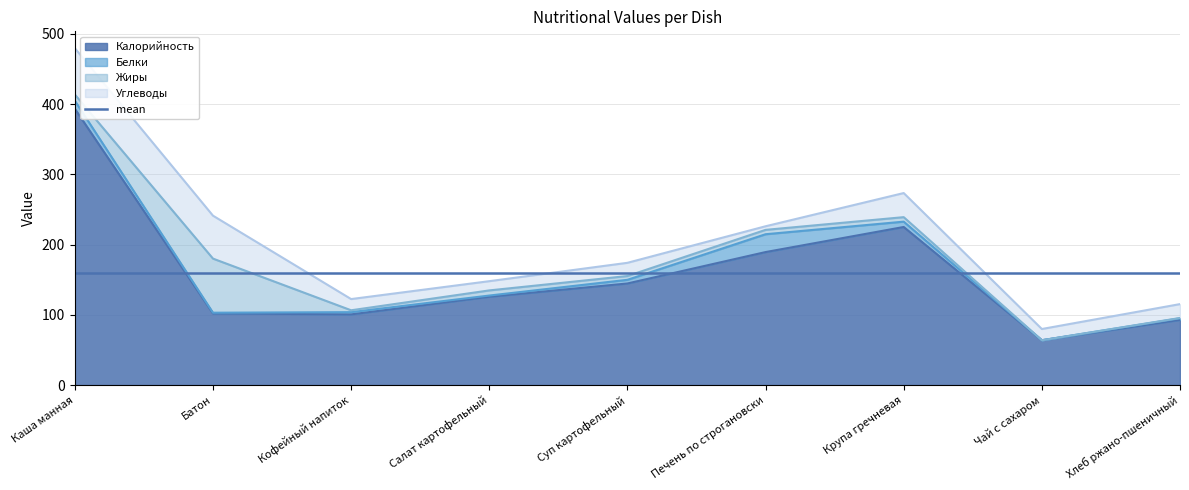

True or false: Углеводы and Калорийность intersect in this chart.

False